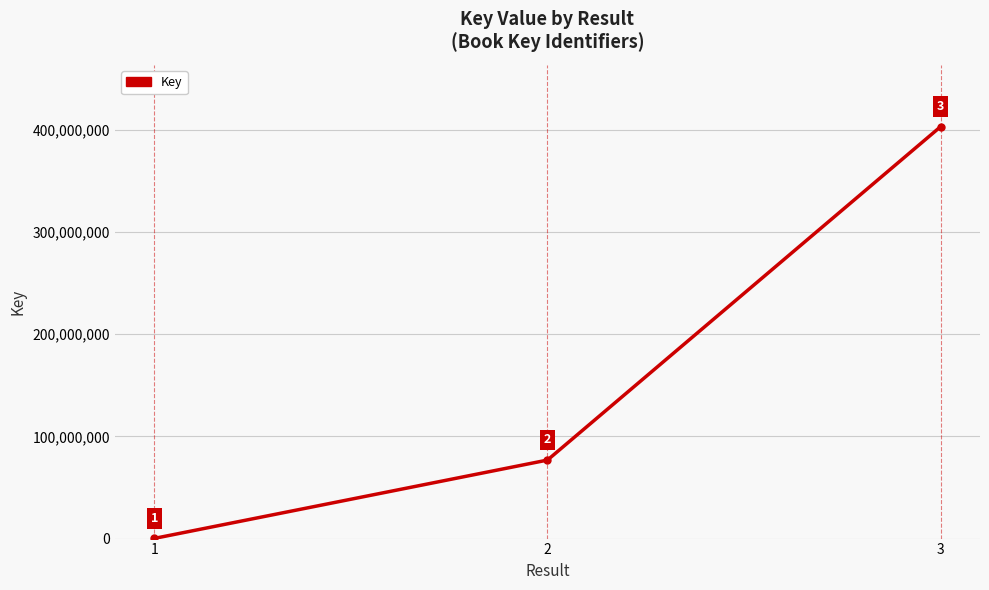

Which category has the highest value across all series?

3